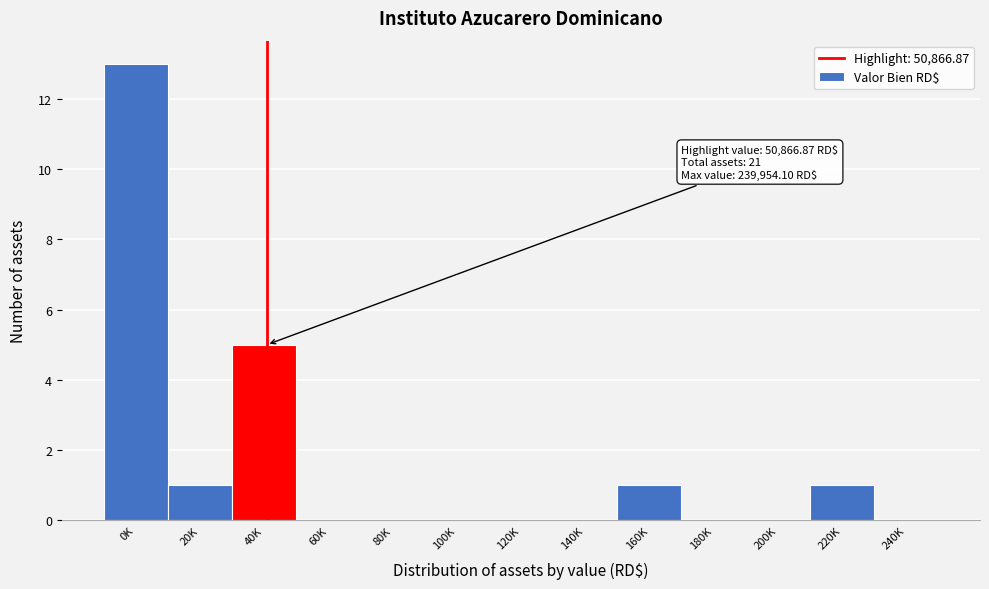

Reading left to right, transcribe all the data shown in this chart.

0K=13	20K=1	40K=5	60K=0	80K=0	100K=0	120K=0	140K=0	160K=1	180K=0	200K=0	220K=1	240K=0